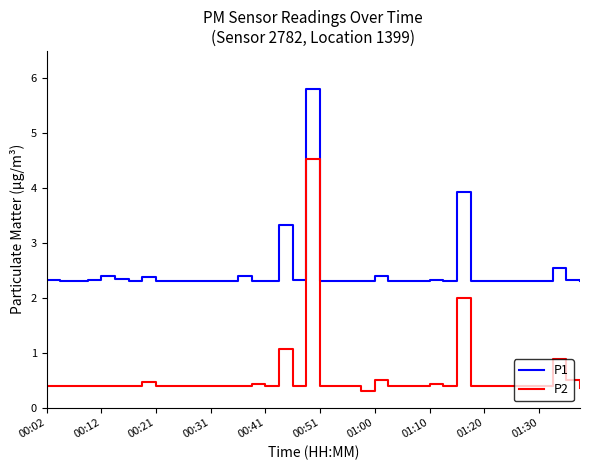

True or false: P1 and P2 intersect in this chart.

False